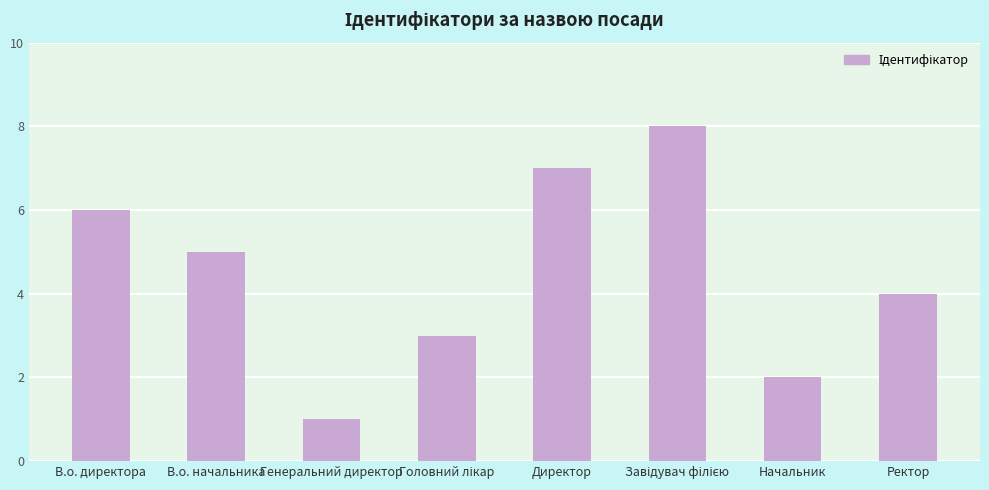

What is the value of the 7th bar from the left?

2